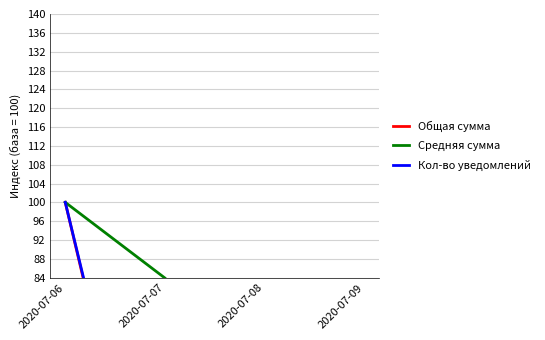

True or false: Средняя сумма and Кол-во уведомлений intersect in this chart.

False